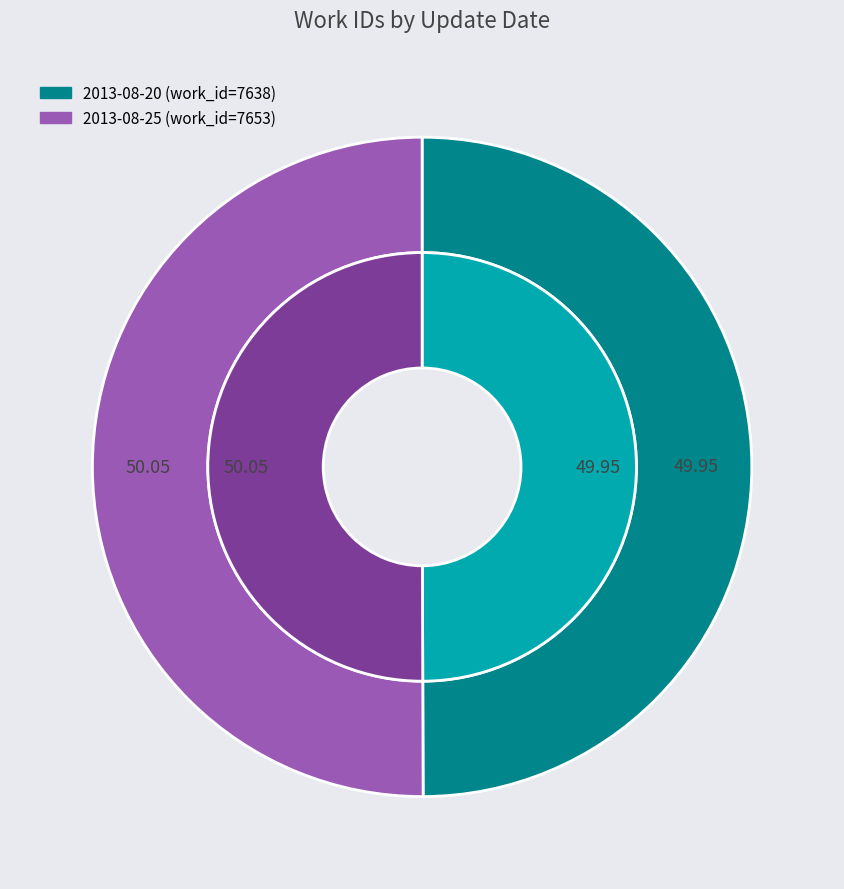

What is the total percentage of 2013-08-20 and 2013-08-25?

100.0%